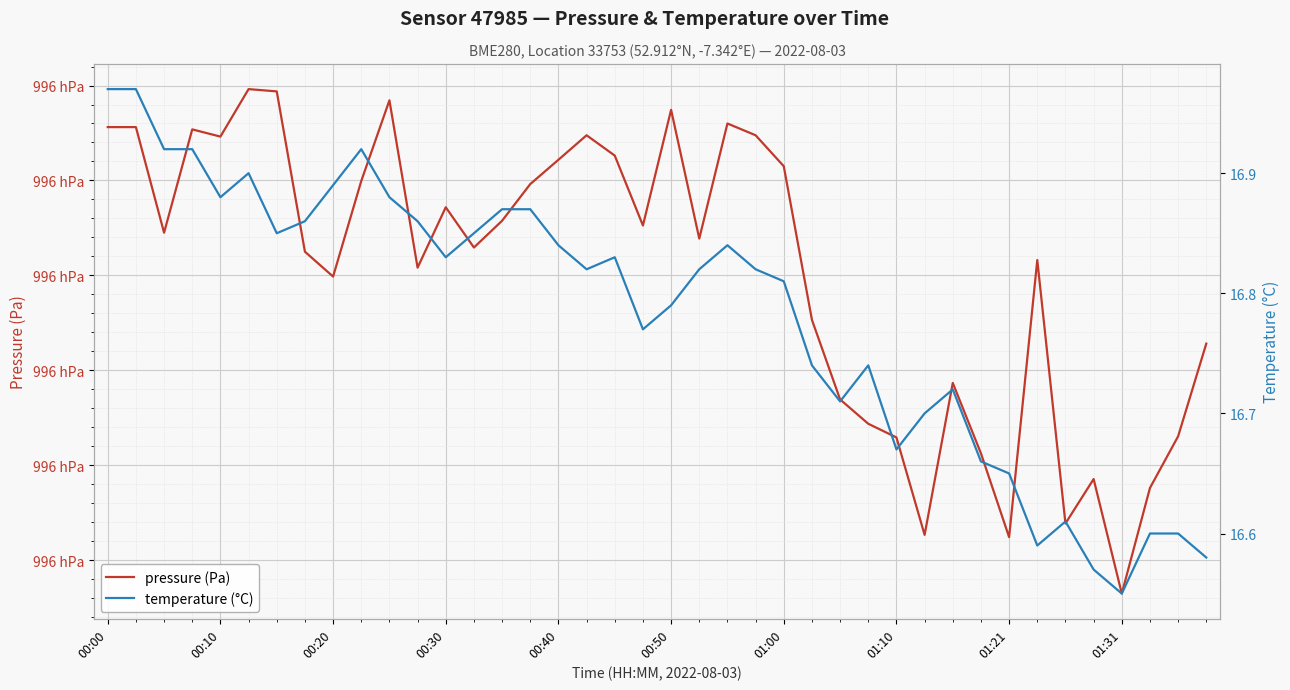

What is the difference between the maximum and minimum values in the temperature (°C) series?

0.4